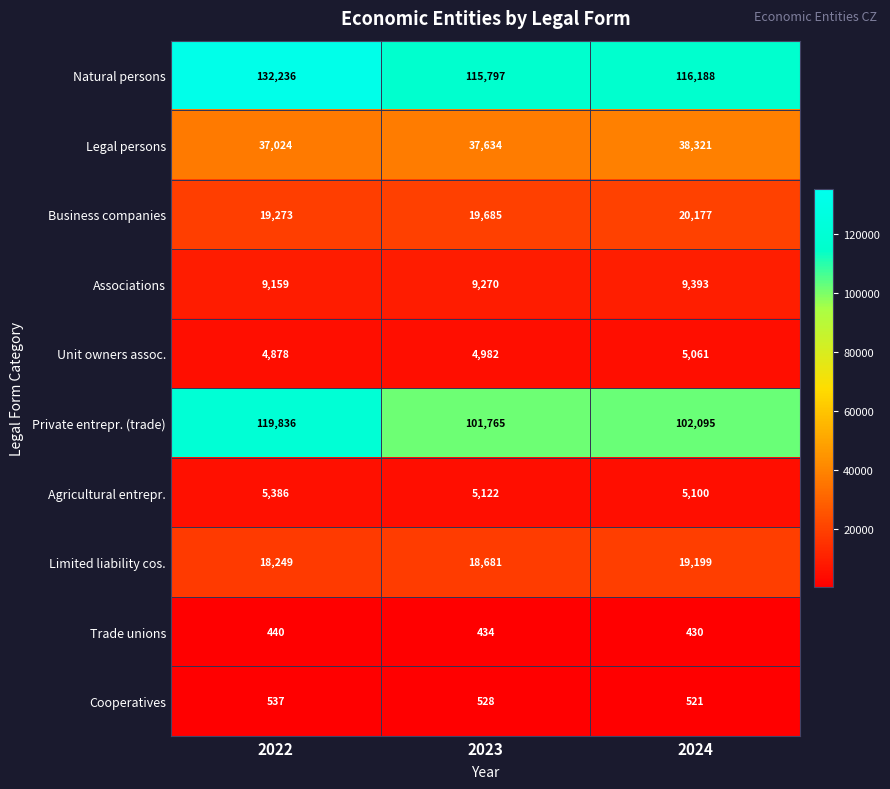

Which series has the widest spread of values?

Private entrepr. (trade)